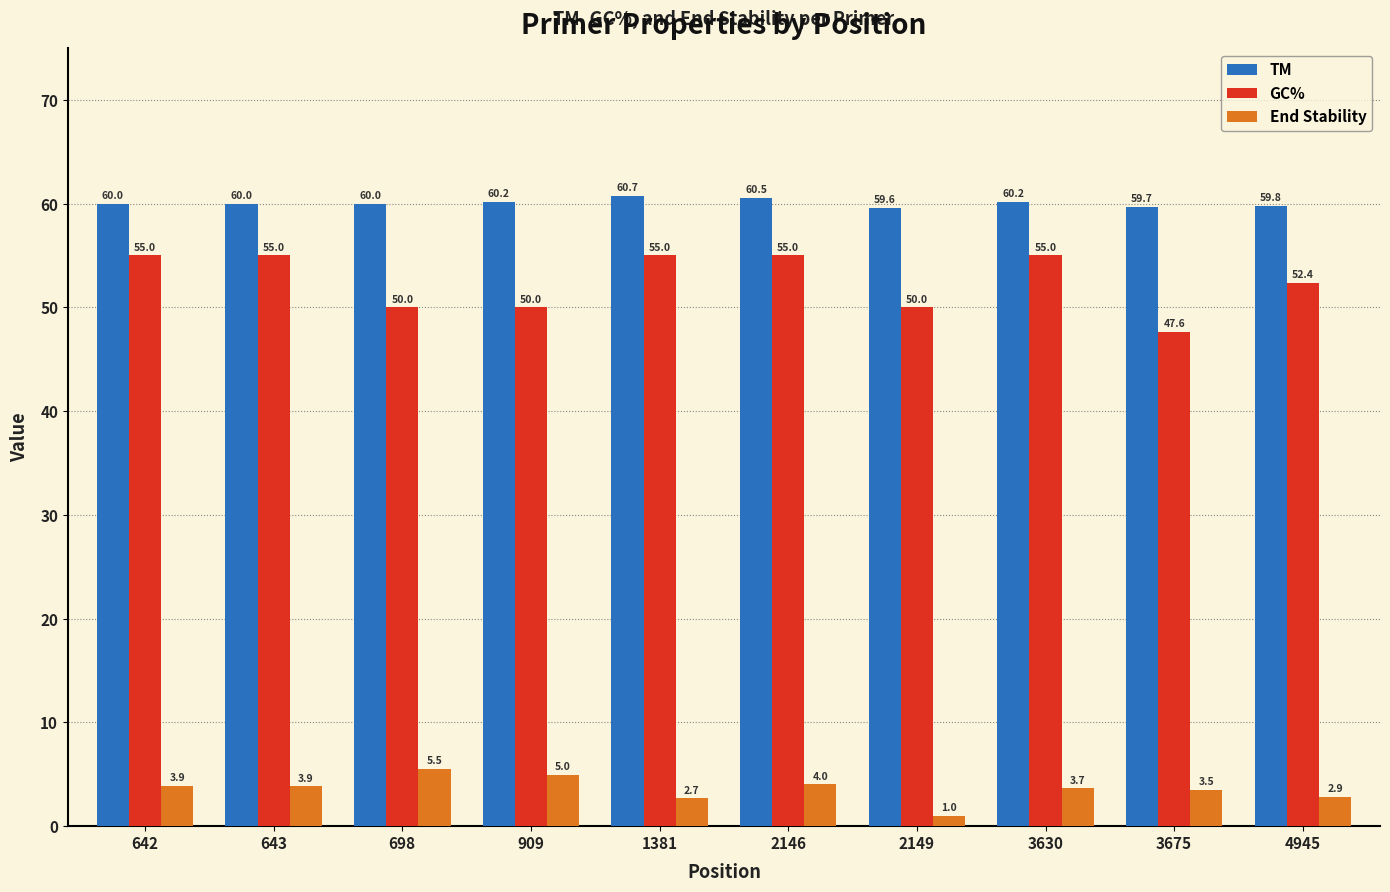

What are all the series names shown in the legend?

TM, GC%, End Stability